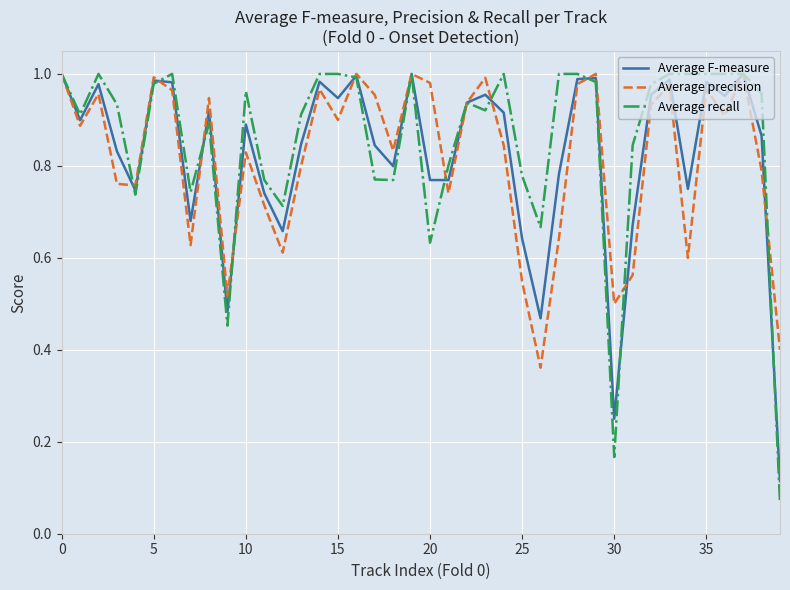

Which series has the widest spread of values?

Average recall